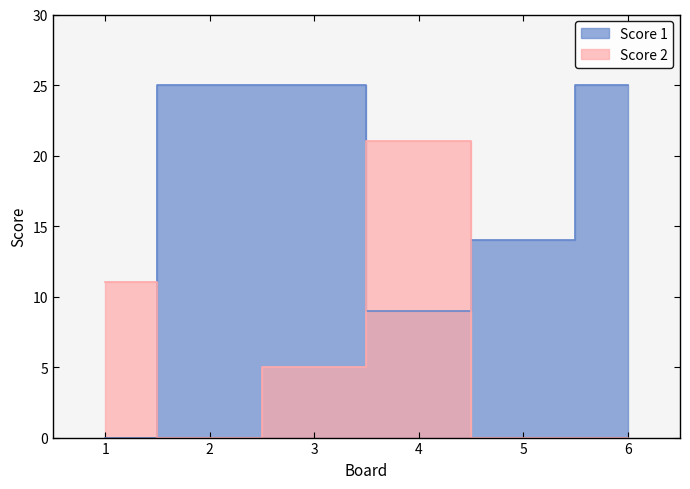

What are all the series names shown in the legend?

Score 1, Score 2